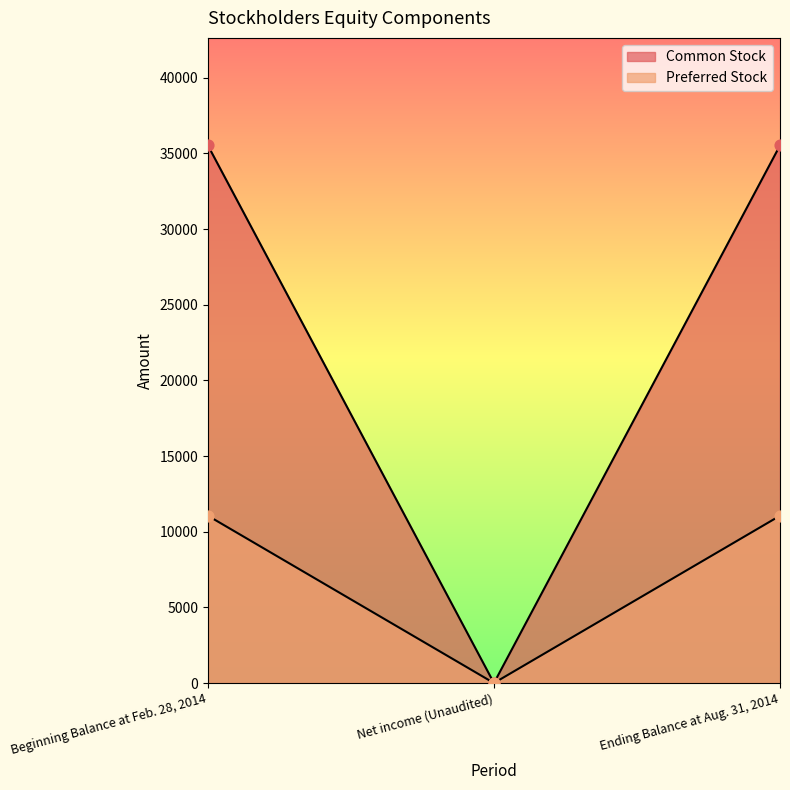

Which series reaches the maximum Y coordinate?

Common Stock